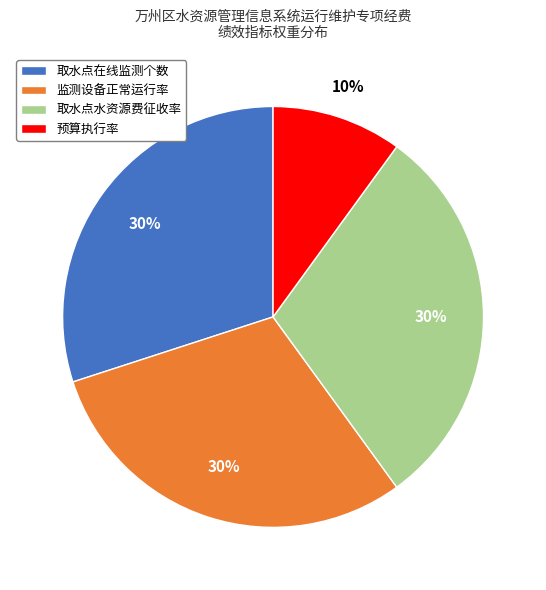

To the nearest percent, what percentage of the pie is 取水点在线监测个数?

30%